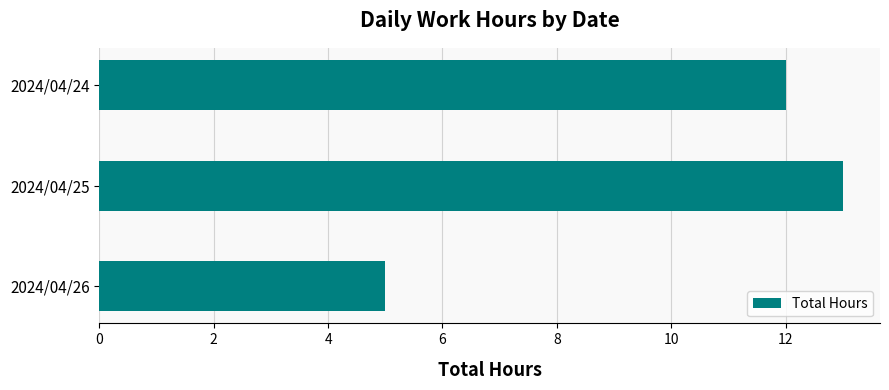

List the labels in order of value, smallest first.

2024/04/26, 2024/04/24, 2024/04/25